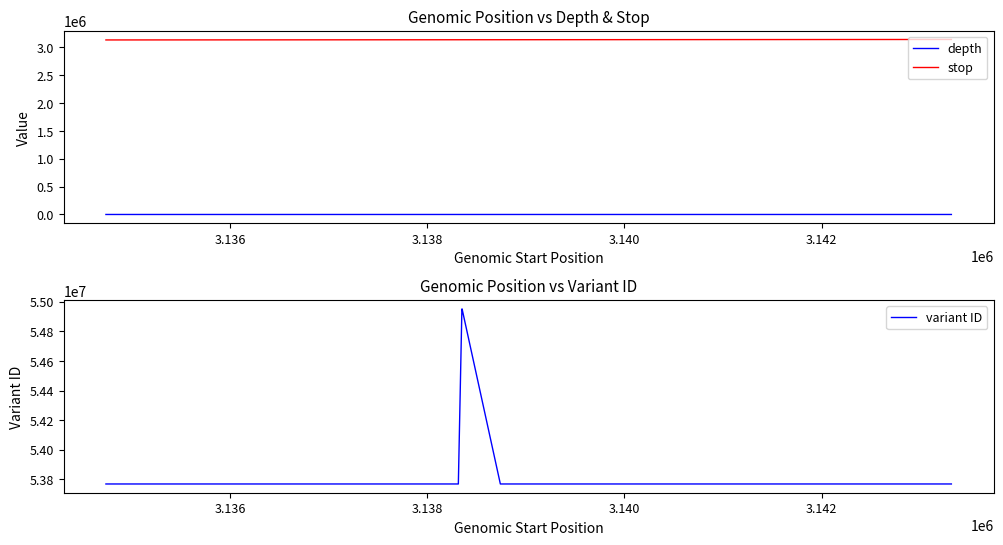

What is the value of the depth point at the 11th from the left?

22